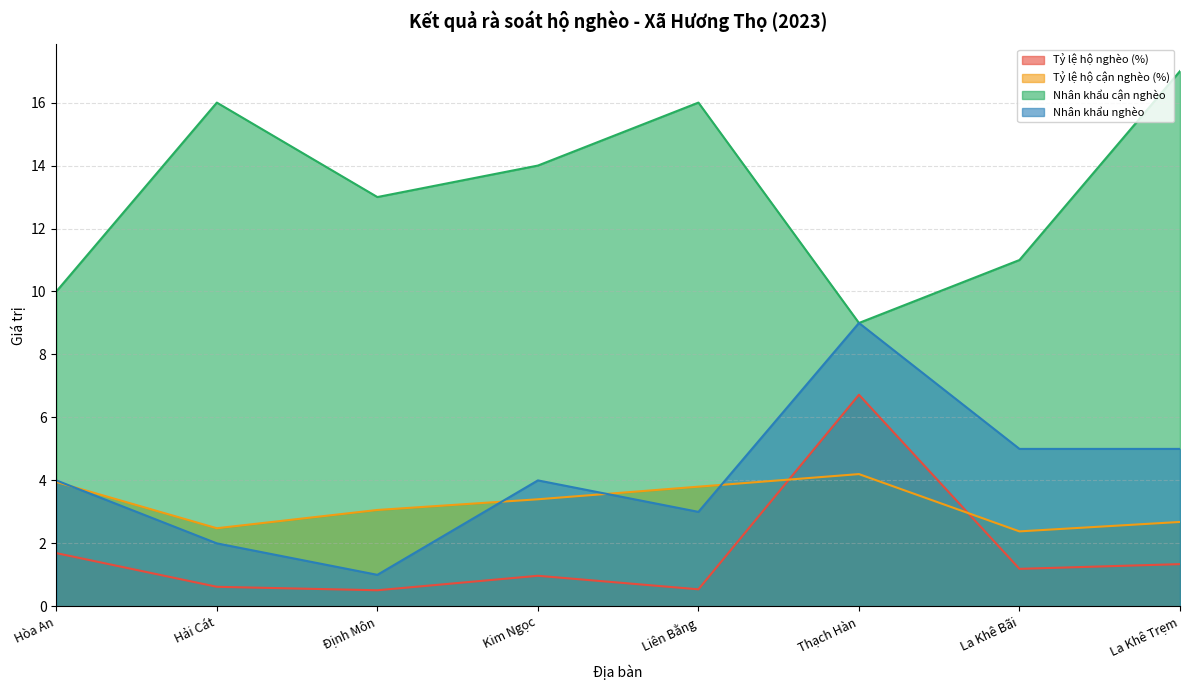

At La Khê Trẹm, list the series in order from largest to smallest.

Nhân khẩu cận nghèo, Nhân khẩu nghèo, Tỷ lệ hộ cận nghèo (%), Tỷ lệ hộ nghèo (%)